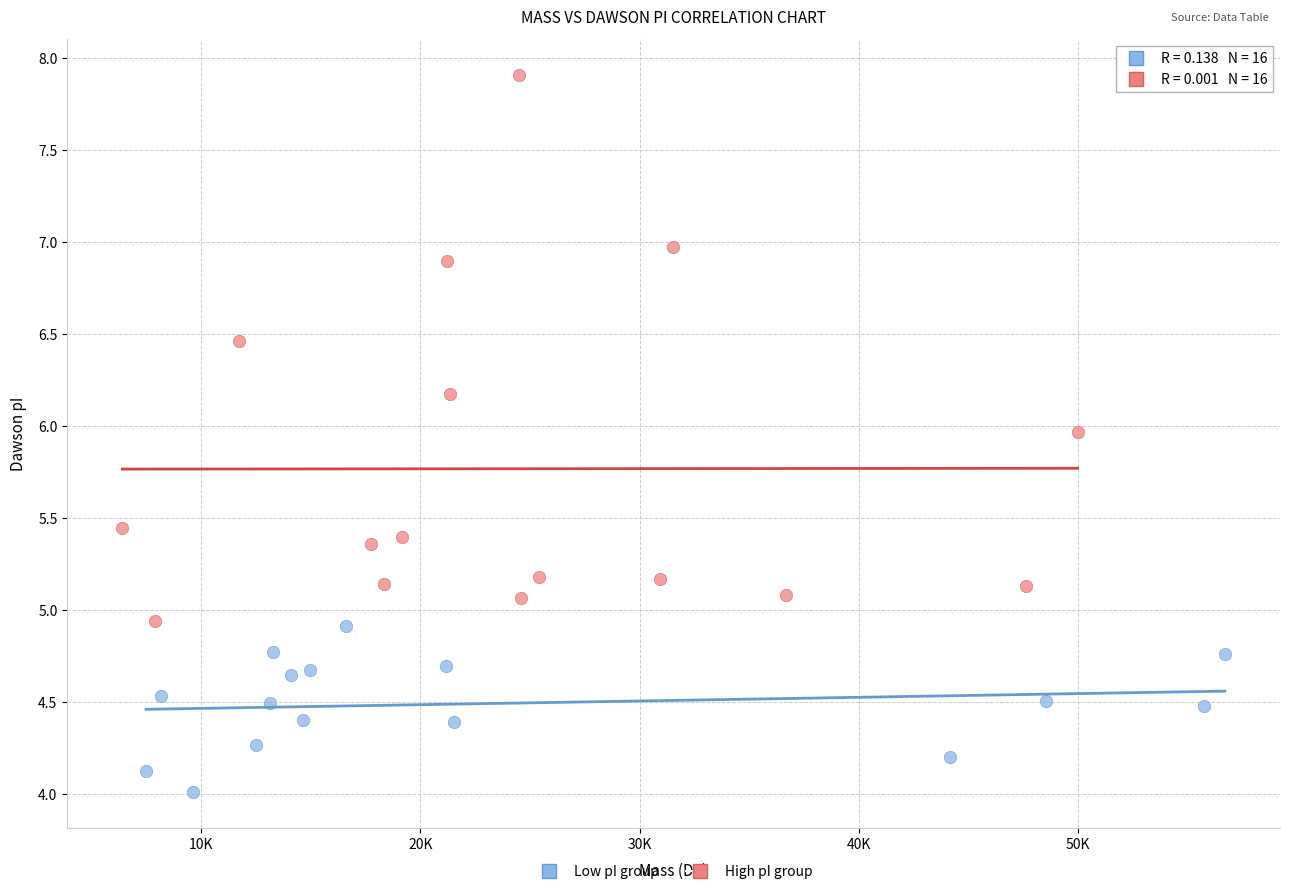

Which series has the largest Y range (max minus min)?

High pI group